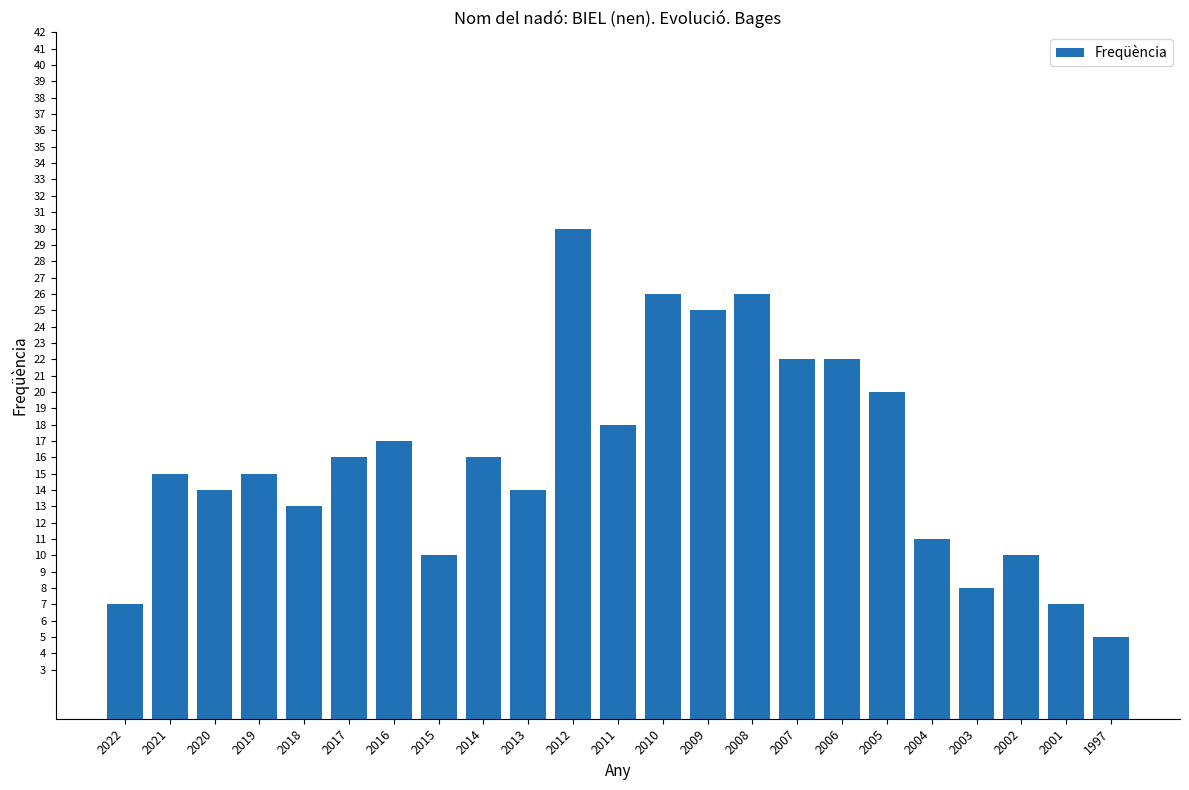

Between 2012 and 2019, which is larger?

2012